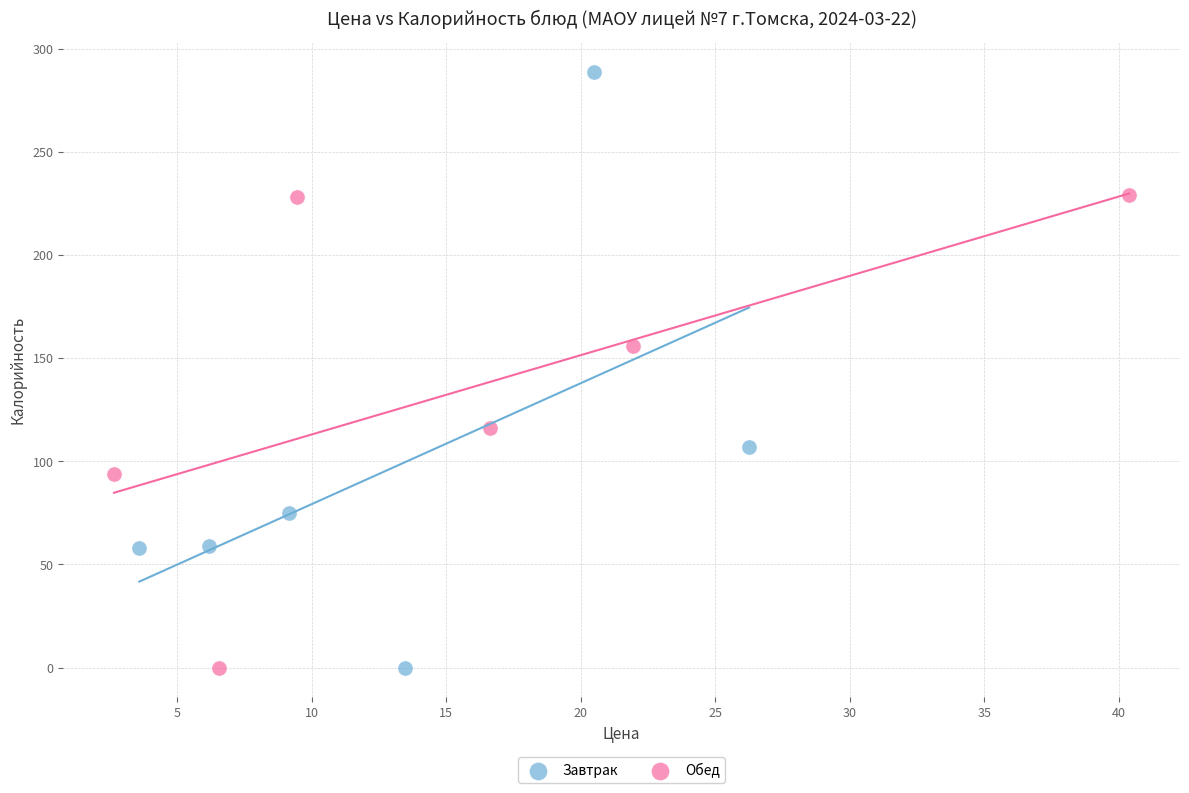

Which series contains the highest Y value?

Завтрак